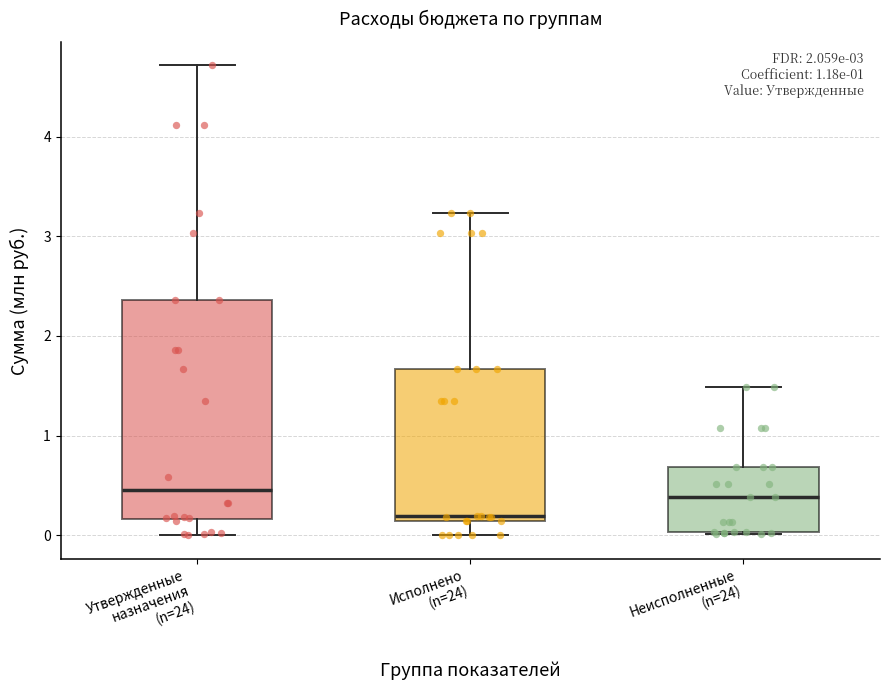

Reading left to right, transcribe this box plot: for each box, give where its median line is, the range the box spans, and where its two whiskers end, as read against the y-axis. The values are not printed on the chart, so give them approximately, as read against the axis.

Утвержденные назначения (n=24): median 0.5, box 0.2 to 2.4, whiskers 0.0 to 4.7
Исполнено (n=24): median 0.2, box 0.1 to 1.7, whiskers 0.0 to 3.2
Неисполненные (n=24): median 0.4, box 0.0 to 0.7, whiskers 0.0 to 1.5